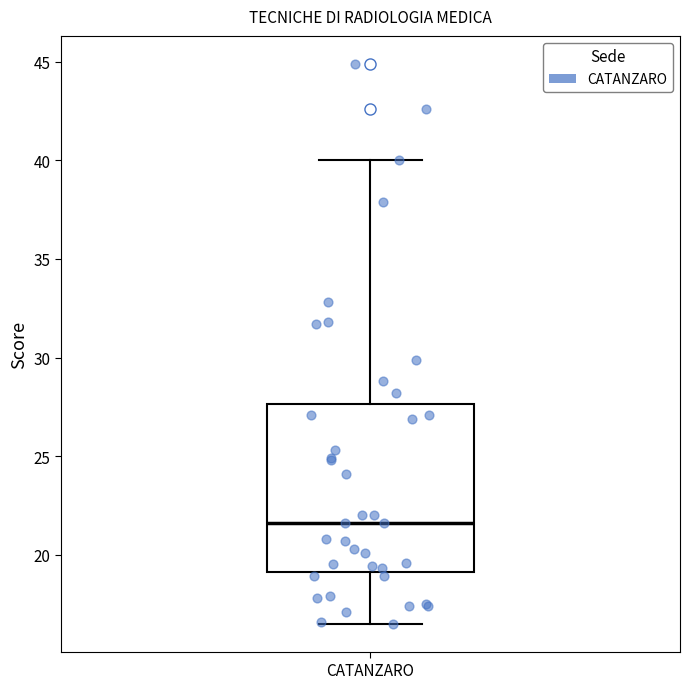

Read this box plot against the y-axis: the position of the median line, the range covered by the box, and the ends of both whiskers. The values are not printed on the chart, so give them approximately, as read against the axis.

median 21.5, box 19.0 to 27.5, whiskers 16.5 to 40.0